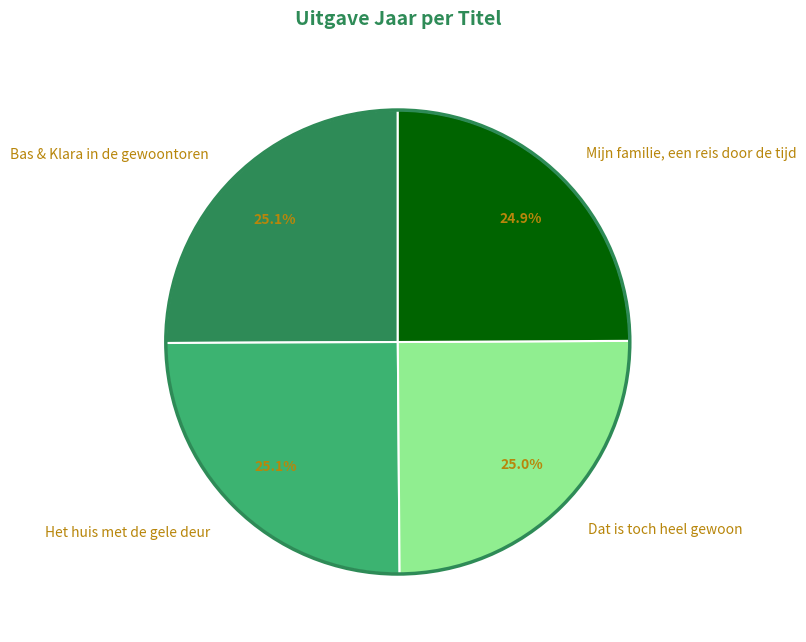

Is Het huis met de gele deur the majority of the pie?

No